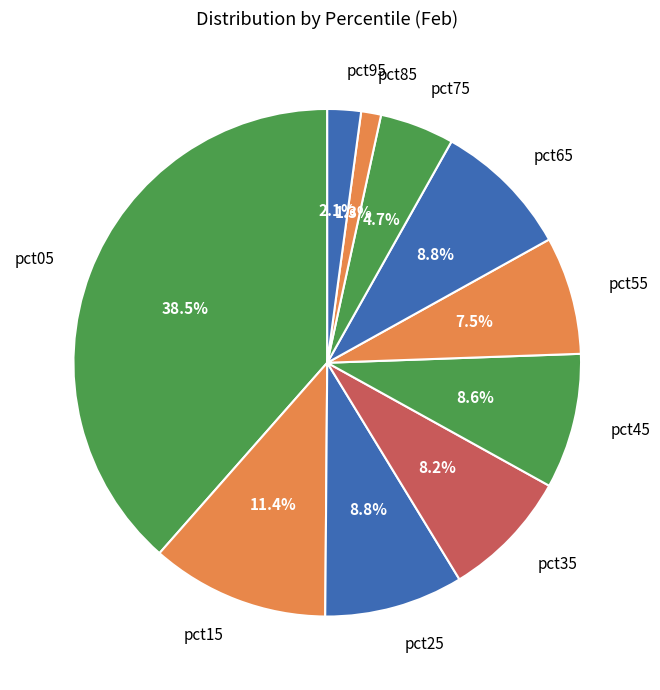

Count the number of slices in the pie.

10